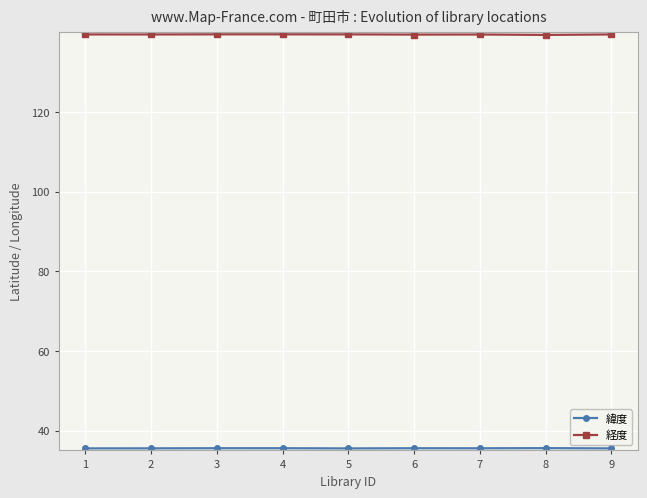

What is the sum of all 経度 values?

1255.0